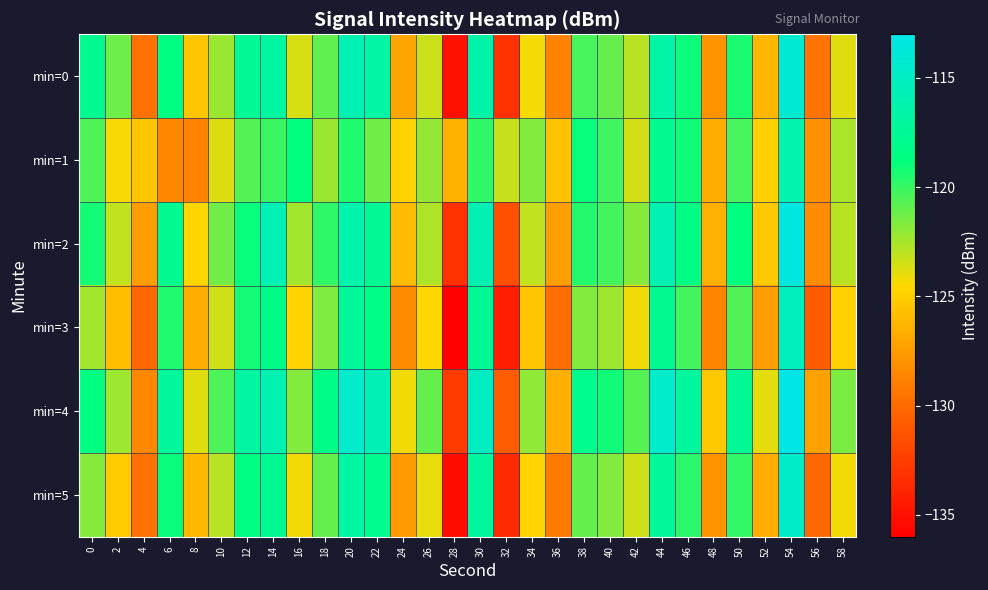

Reading left to right, what are all the values shown in this chart?

min=0: 0=-117.8	2=-121.2	4=-129.6	6=-118.6	8=-125.4	10=-122.2	12=-117.6	14=-116.9	16=-123.6	18=-120.9	20=-115.9	22=-116.6	24=-127.1	26=-123.3	28=-135.0	30=-116.5	32=-133.2	34=-124.3	36=-128.8	38=-120.4	40=-121.1	42=-122.9	44=-116.5	46=-119.0	48=-127.9	50=-119.4	52=-126.1	54=-114.1	56=-129.5	58=-123.8
min=1: 0=-120.5	2=-124.4	4=-125.4	6=-128.5	8=-128.8	10=-123.7	12=-120.7	14=-120.1	16=-118.8	18=-122.2	20=-119.5	22=-121.3	24=-124.8	26=-122.1	28=-126.4	30=-119.8	32=-123.2	34=-121.7	36=-125.6	38=-118.9	40=-120.2	42=-123.5	44=-117.8	46=-119.1	48=-126.7	50=-120.4	52=-124.9	54=-116.3	56=-128.1	58=-122.6
min=2: 0=-119.2	2=-123.1	4=-127.4	6=-117.8	8=-124.6	10=-121.3	12=-118.9	14=-115.7	16=-122.4	18=-119.8	20=-116.3	22=-117.5	24=-125.9	26=-122.7	28=-133.2	30=-115.8	32=-131.5	34=-123.1	36=-127.4	38=-119.6	40=-120.3	42=-121.8	44=-115.9	46=-118.4	48=-126.5	50=-118.7	52=-125.2	54=-113.4	56=-128.3	58=-122.9
min=3: 0=-122.4	2=-125.8	4=-130.1	6=-119.5	8=-126.7	10=-123.4	12=-119.2	14=-118.3	16=-124.8	18=-121.6	20=-117.2	22=-118.4	24=-128.3	26=-124.6	28=-135.9	30=-117.6	32=-134.2	34=-125.4	36=-129.9	38=-121.7	40=-122.3	42=-124.1	44=-117.8	46=-120.3	48=-128.7	50=-120.6	52=-127.4	54=-115.3	56=-130.8	58=-124.9
min=4: 0=-118.6	2=-122.3	4=-128.5	6=-117.1	8=-123.8	10=-120.5	12=-116.8	14=-115.9	16=-121.7	18=-118.3	20=-114.5	22=-115.7	24=-124.2	26=-121.0	28=-132.6	30=-114.9	32=-130.8	34=-122.0	36=-126.5	38=-117.9	40=-119.1	42=-120.7	44=-114.5	46=-117.1	48=-125.3	50=-117.5	52=-123.9	54=-111.9	56=-127.2	58=-121.5
min=5: 0=-121.8	2=-125.2	4=-129.7	6=-119.0	8=-126.1	10=-122.9	12=-118.5	14=-117.7	16=-124.2	18=-121.0	20=-116.8	22=-117.9	24=-127.6	26=-124.0	28=-135.3	30=-117.0	32=-133.5	34=-124.7	36=-129.2	38=-121.0	40=-121.7	42=-123.4	44=-117.2	46=-119.7	48=-128.0	50=-119.9	52=-126.7	54=-114.6	56=-130.1	58=-124.2